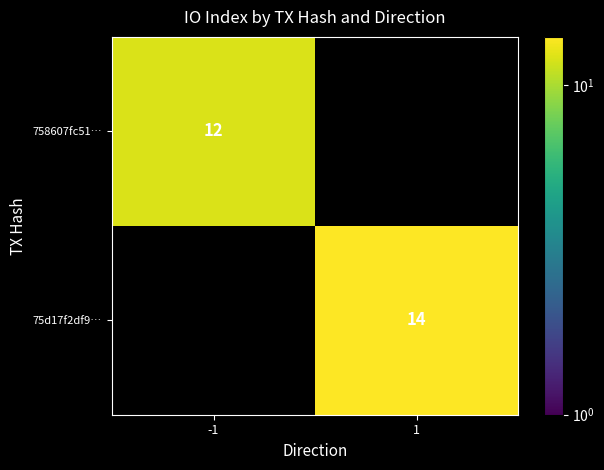

At how many categories does at least one series exceed 12?

1